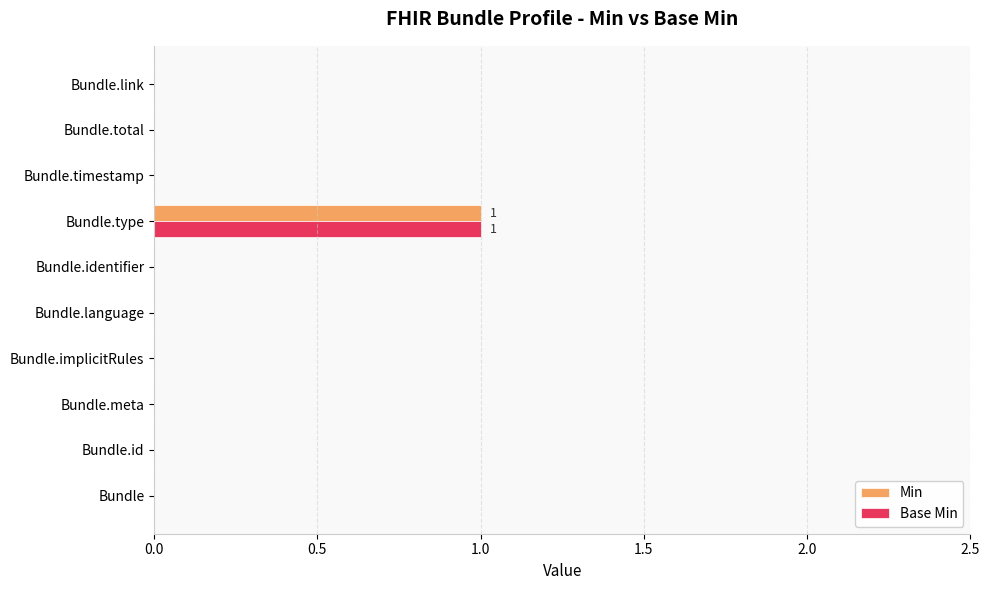

Which category has the highest value in the Min series?

Bundle.type